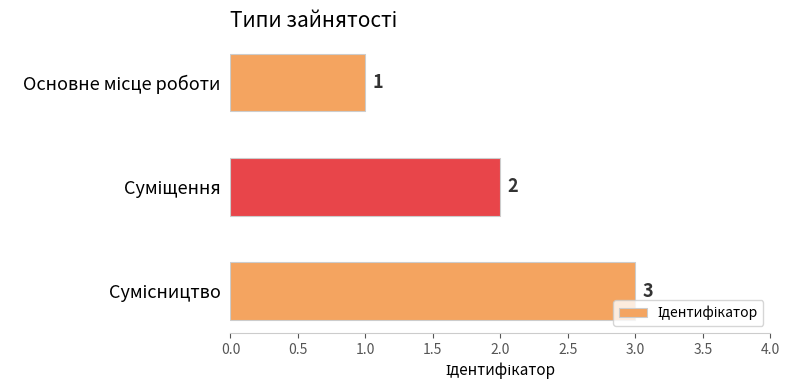

How many values are between 1 and 3?

3